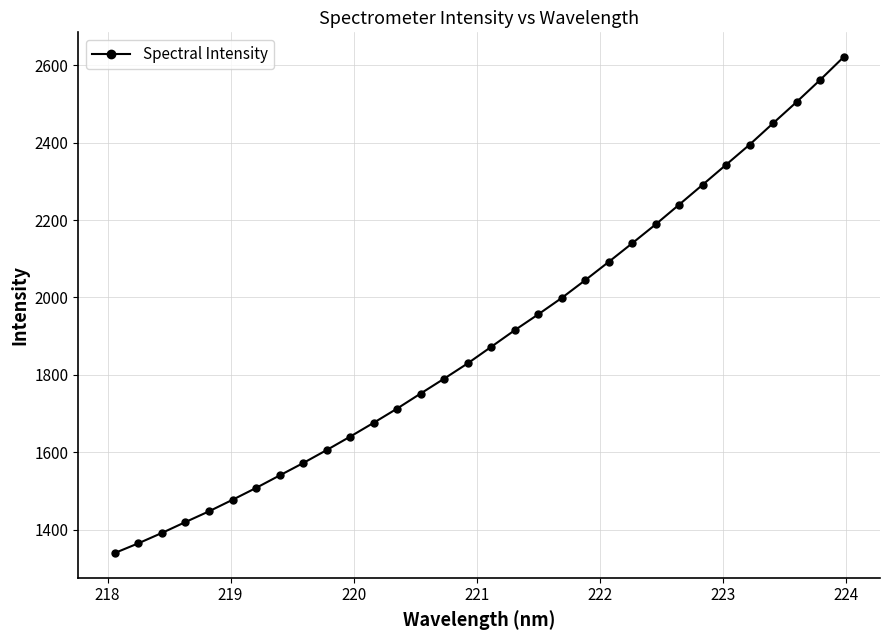

What is the value of the 32nd point from the left?

2621.0